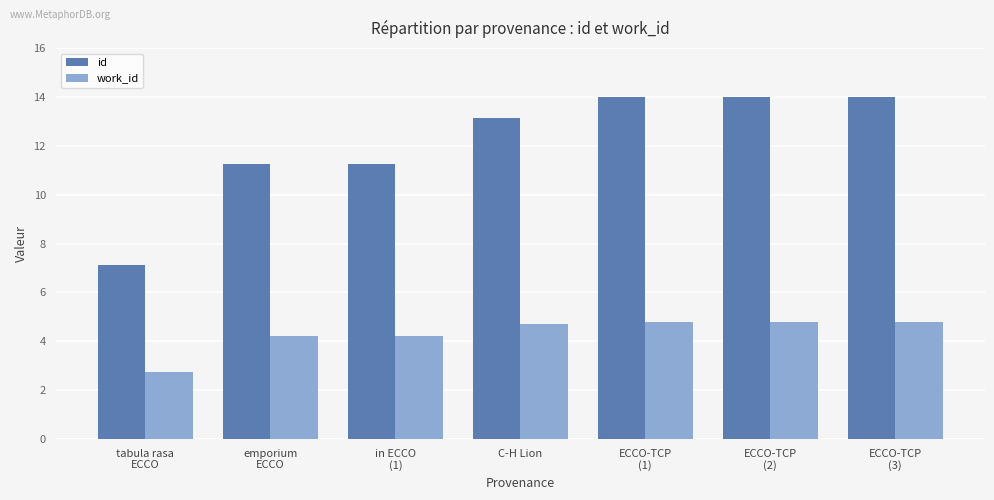

What is the spread (max minus min) of values at C-H Lion?

8.5